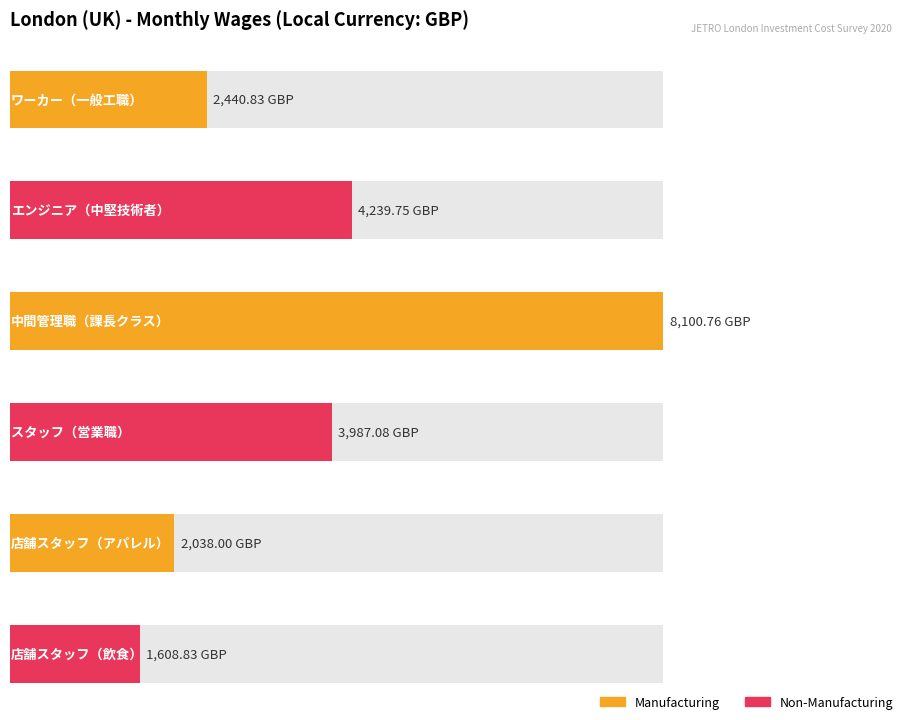

What is the change in value from ワーカー（一般工職） to スタッフ（営業職）?

+1546.2